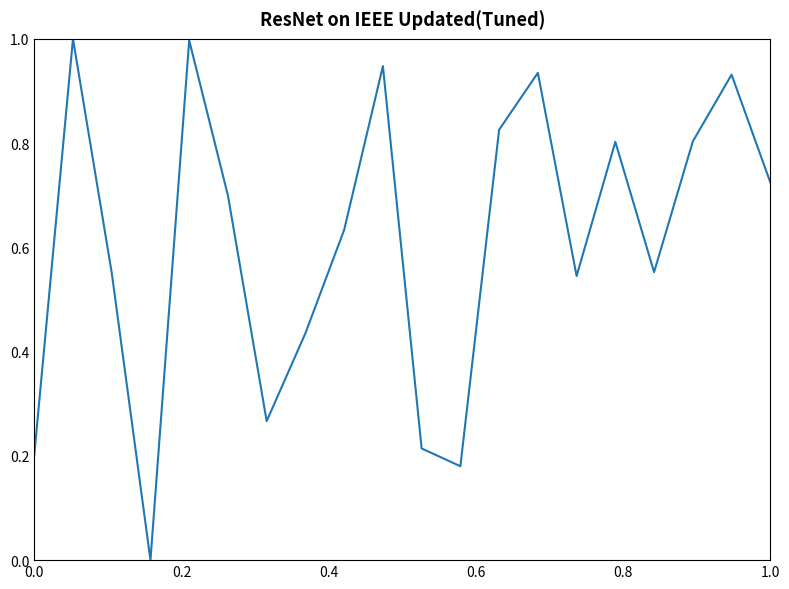

What is the difference between the maximum and minimum values?

1.0